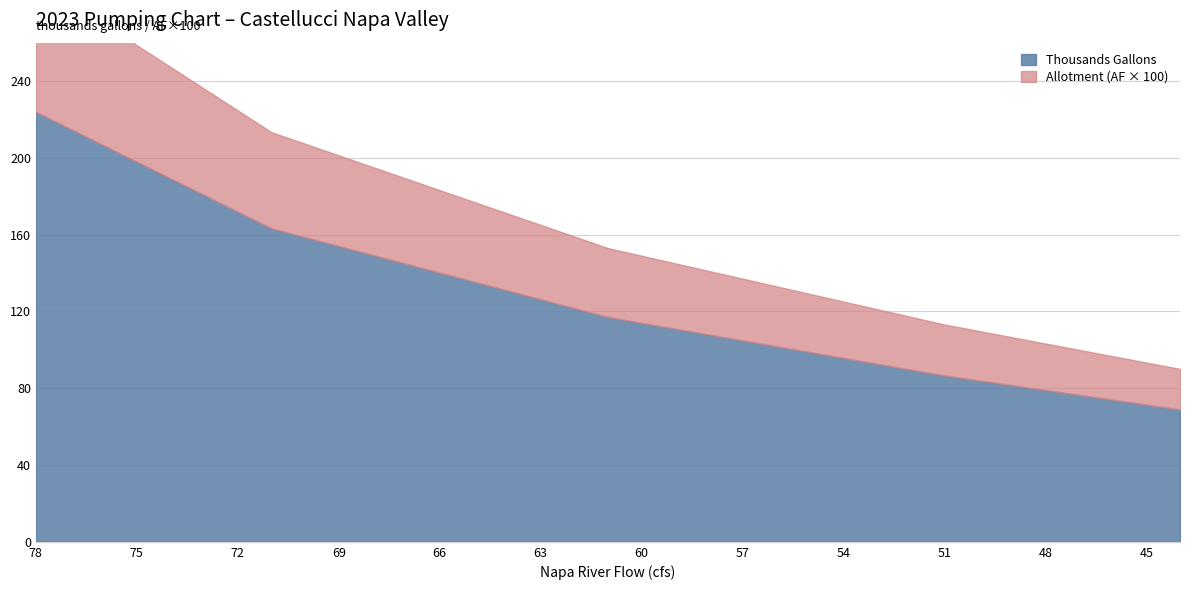

At 72, list the series in order from largest to smallest.

Thousands Gallons, Allotment (AF)